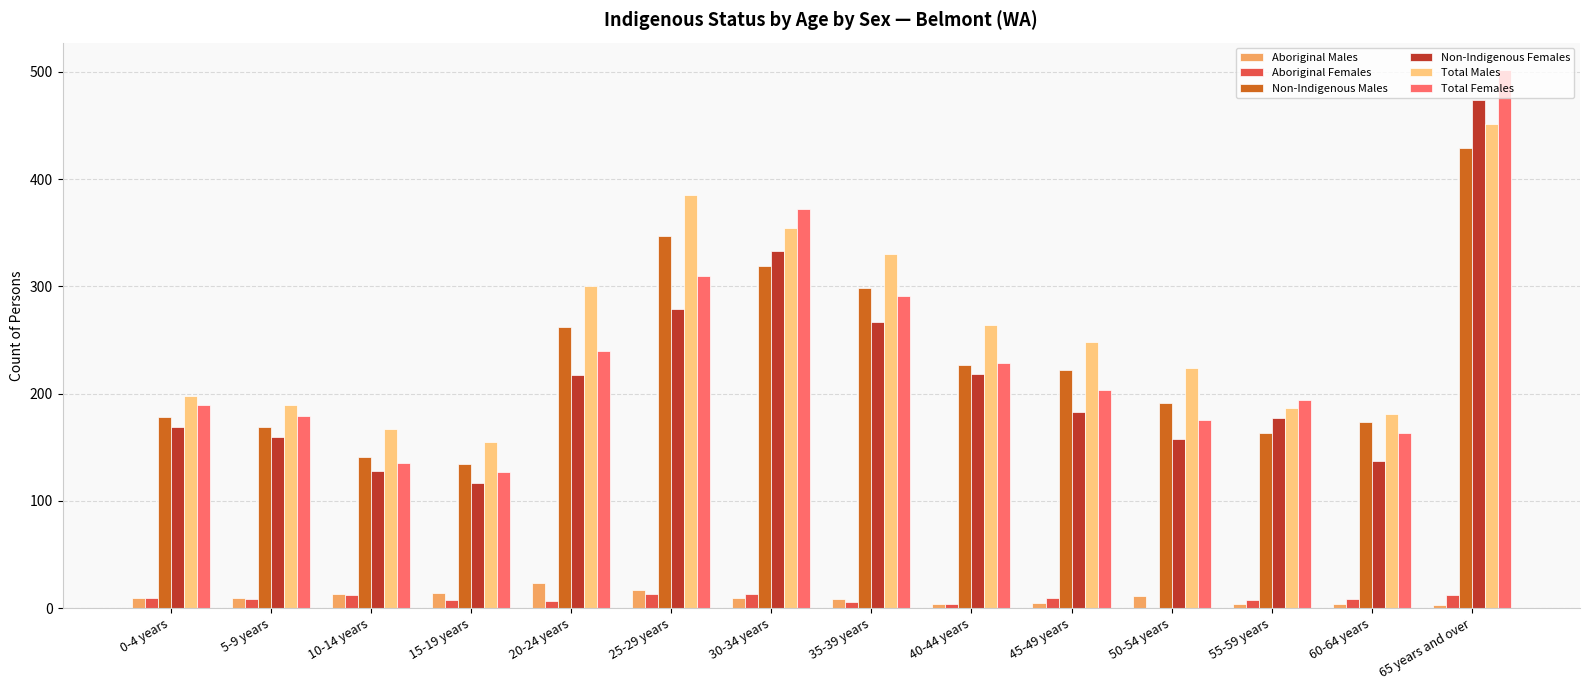

Between 45-49 years and 60-64 years, which series saw the biggest shift?

Total Males